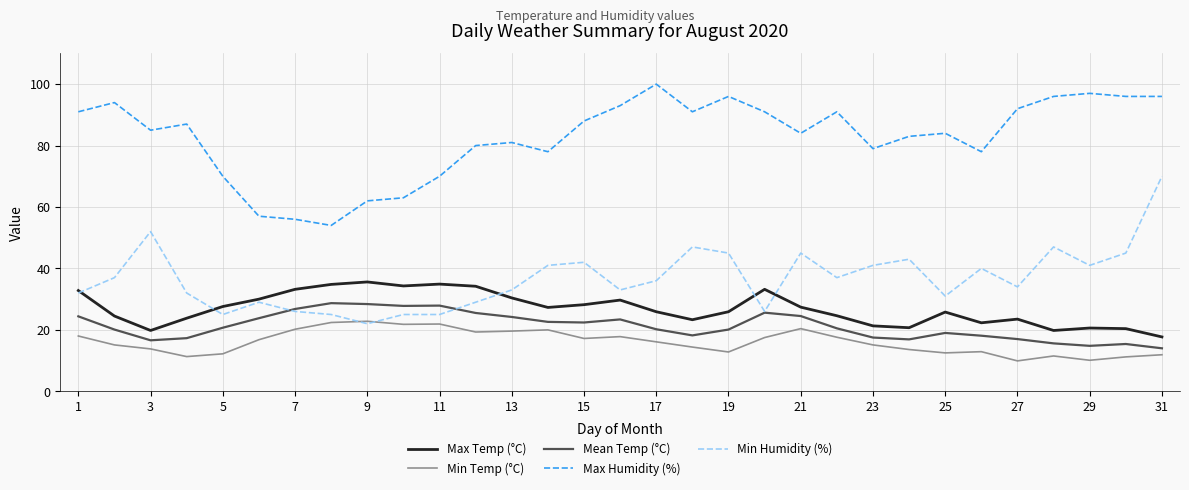

Which series has the largest total across all categories?

Max Humidity (%)